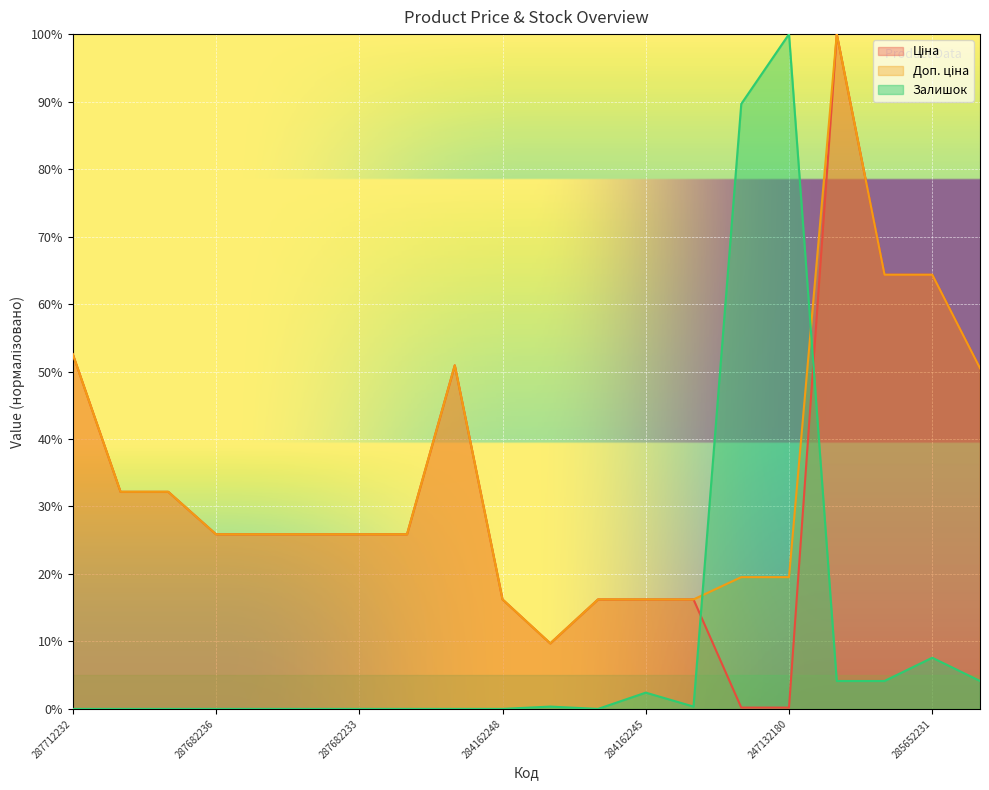

What position from the left is 287682234?

6